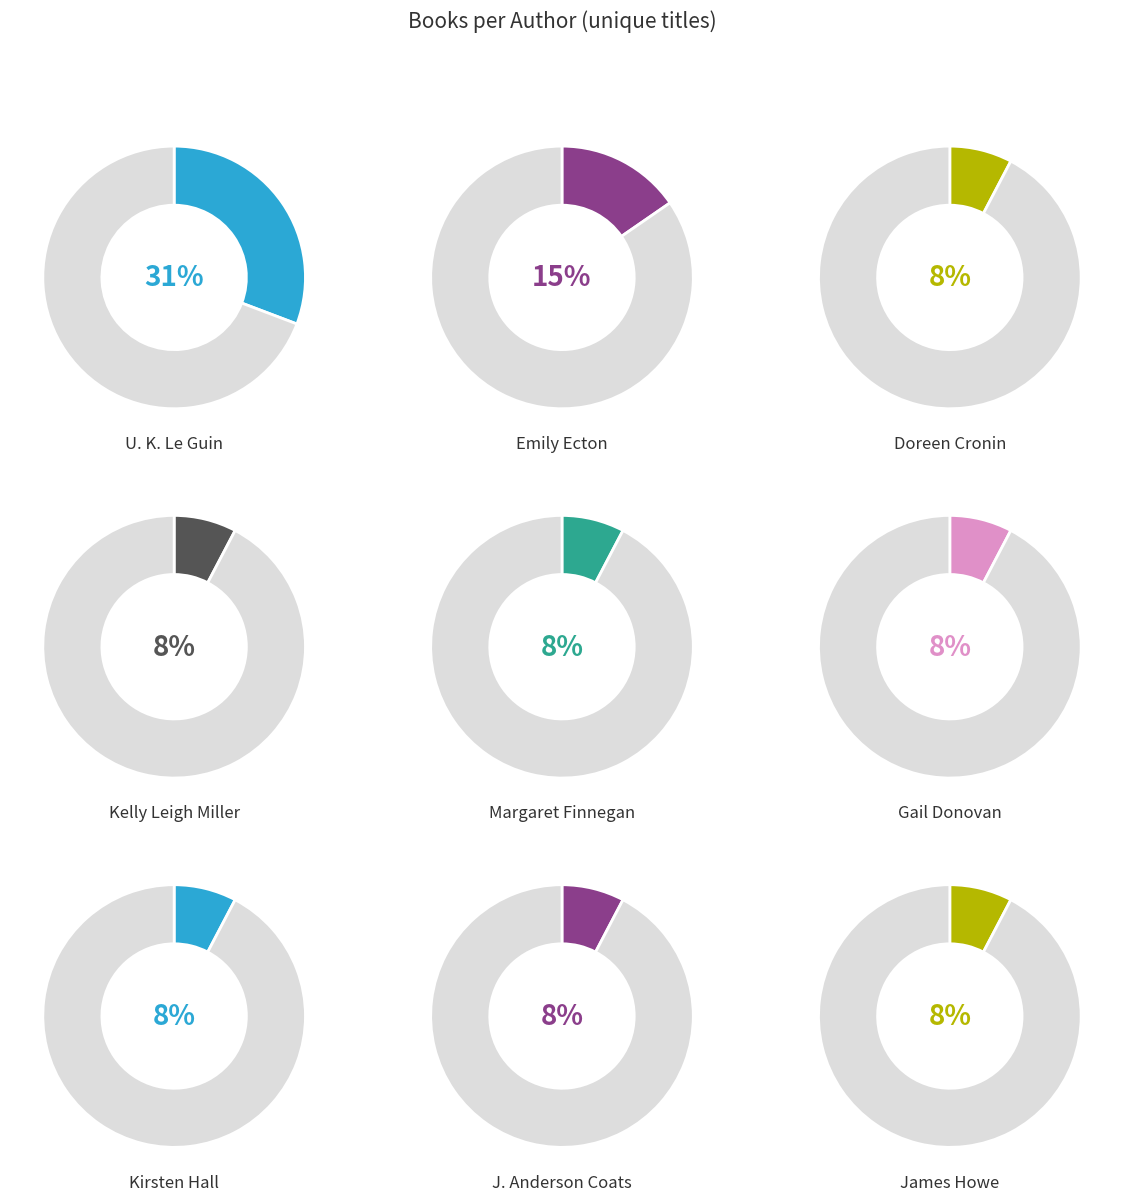

Does any single category account for the majority?

No